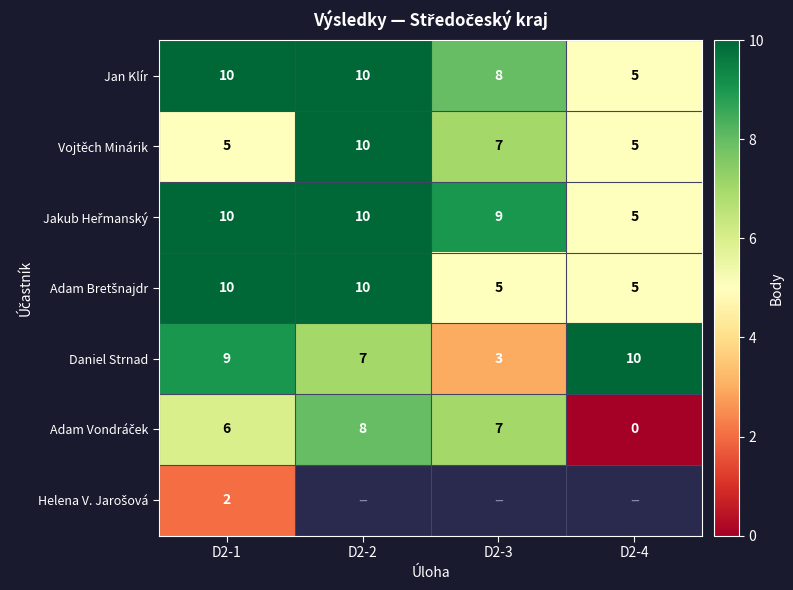

Which label corresponds to the smallest value in the chart?

D2-4